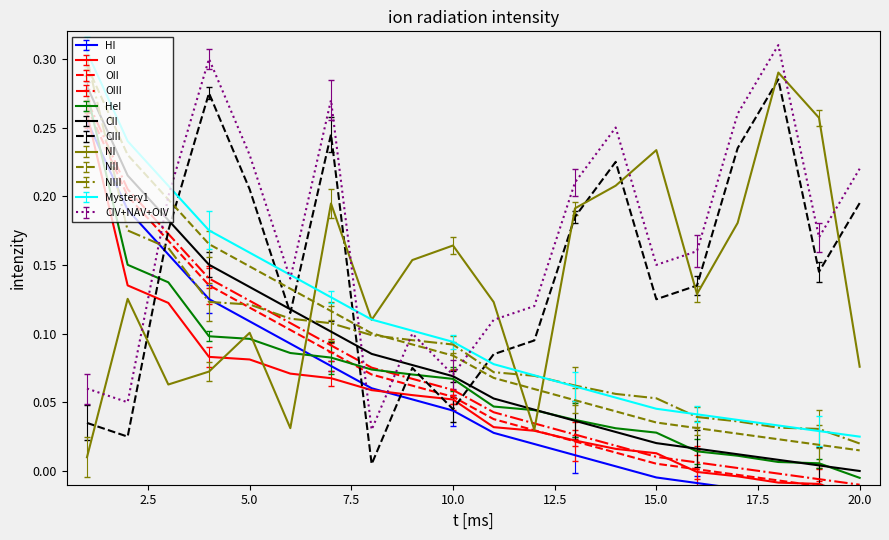

True or false: NII and NIII cross at least once.

True